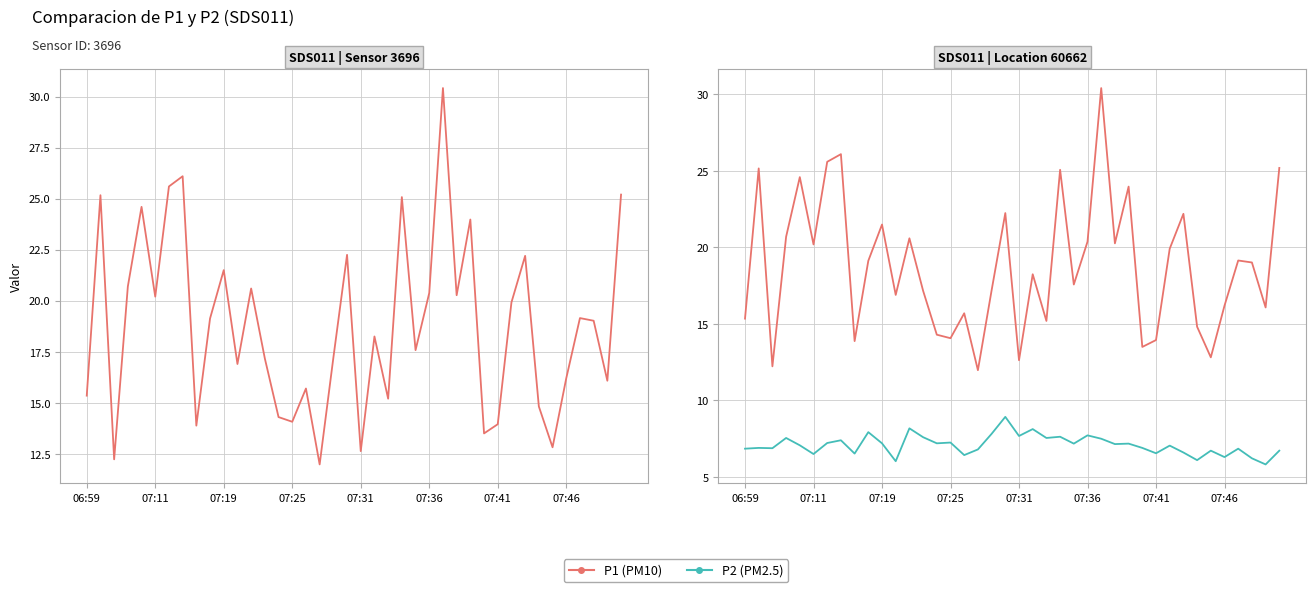

What position from the left is 28?

29